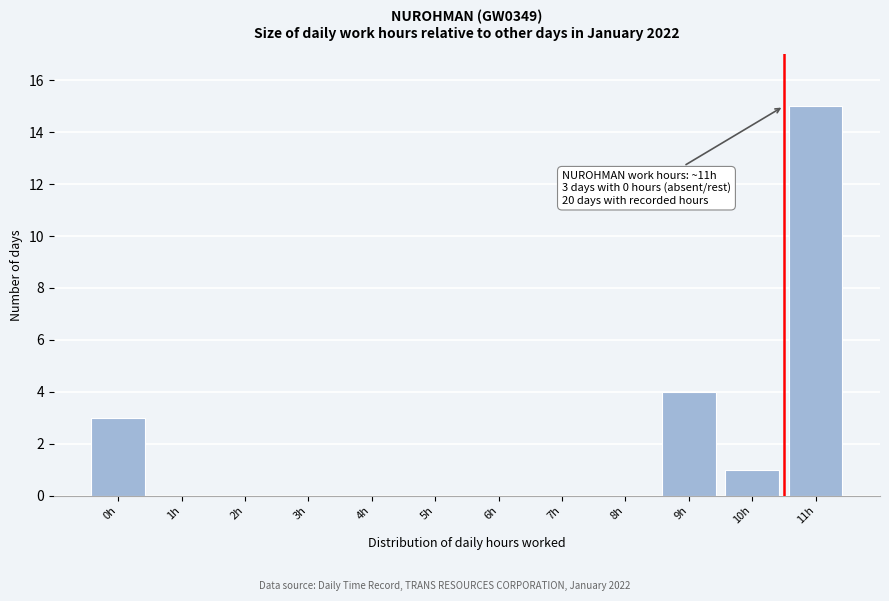

Reading left to right, transcribe all the data shown in this chart.

0h=3	1h=0	2h=0	3h=0	4h=0	5h=0	6h=0	7h=0	8h=0	9h=4	10h=1	11h=15